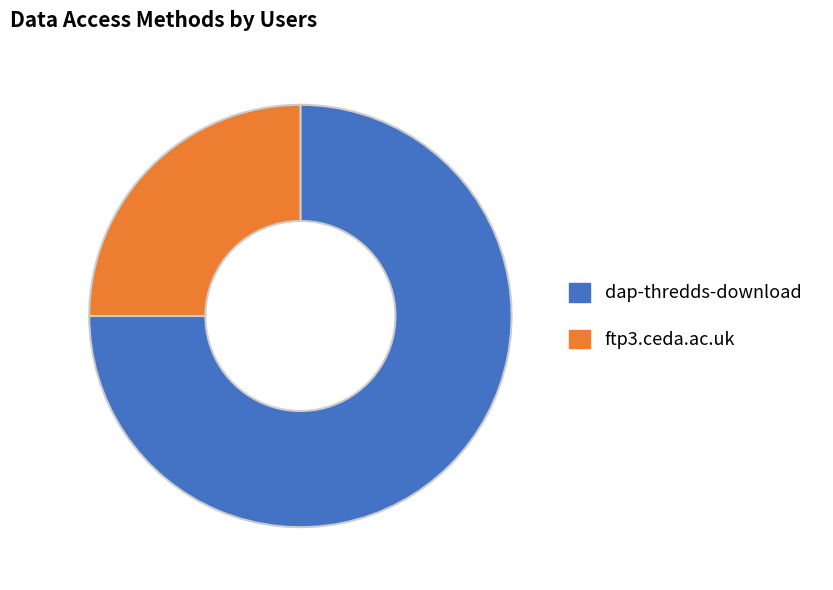

What is the smallest slice in the pie chart?

ftp3.ceda.ac.uk